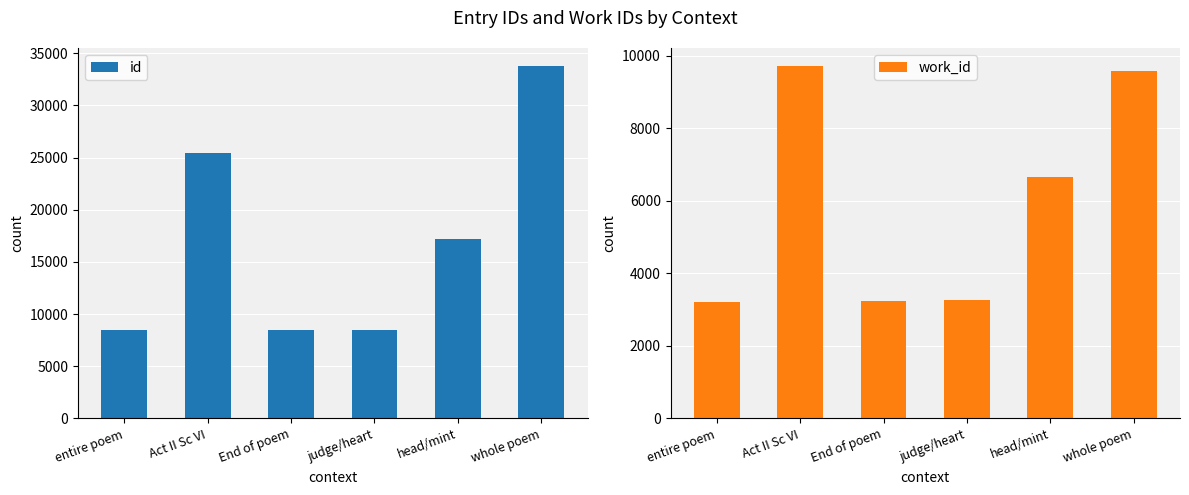

Which series has the widest spread of values?

id